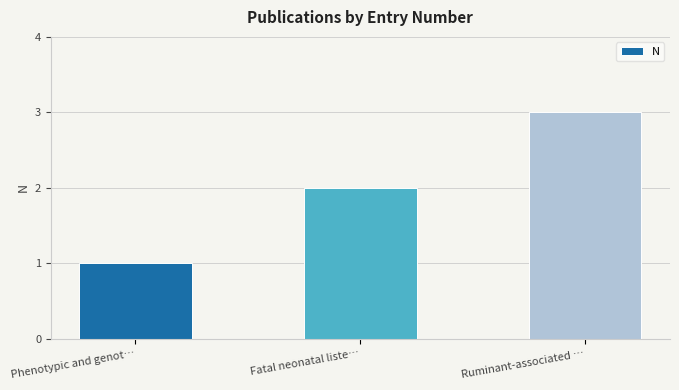

What is the greatest value displayed?

3